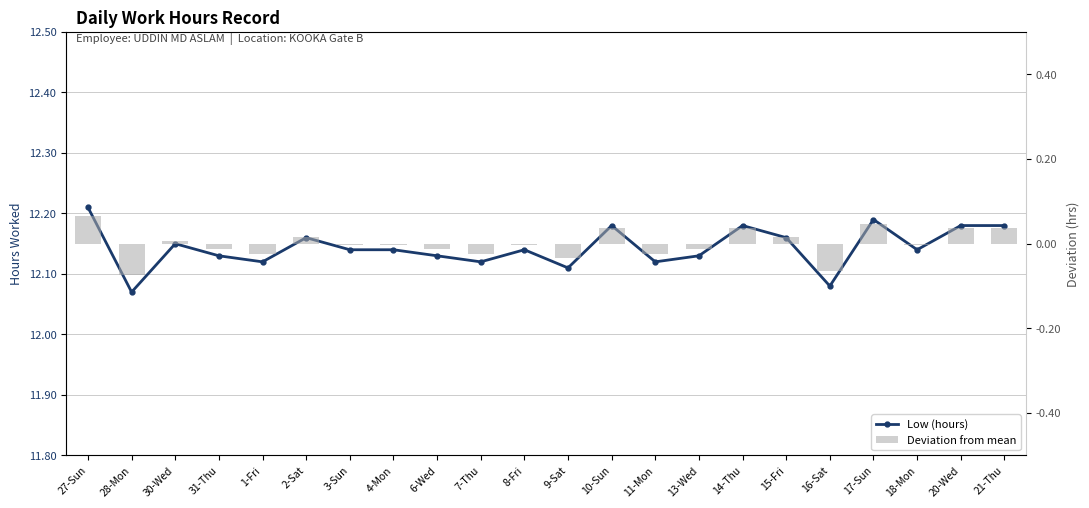

Rank the series at 30-Wed from lowest to highest value.

Deviation from mean, Low (hours)